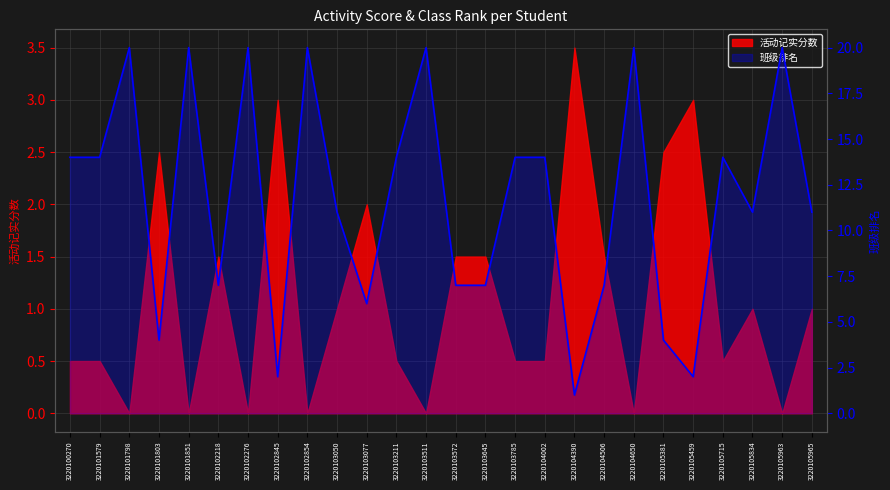

What is the average value?

12